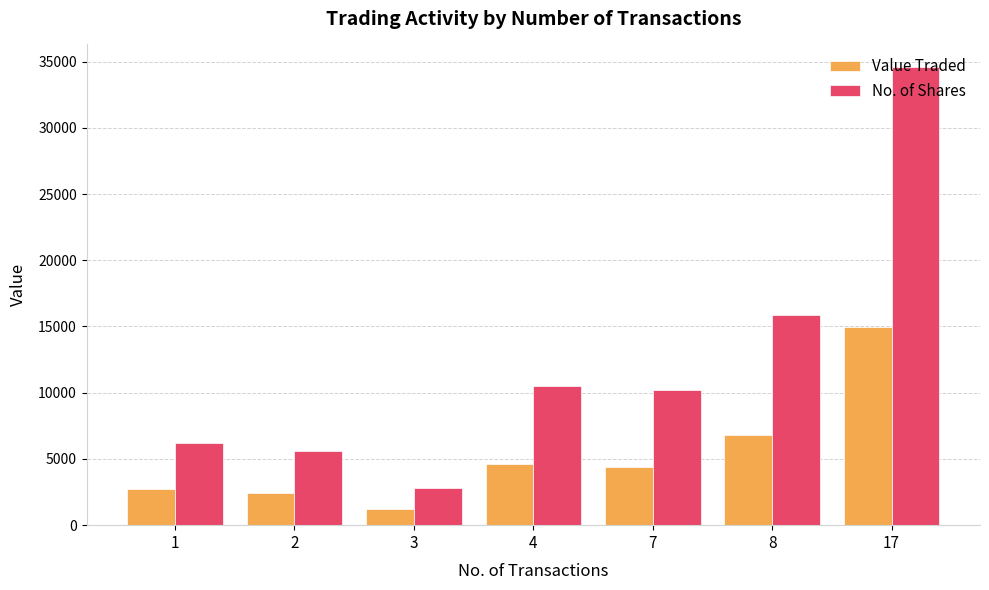

Rank the series by their average value, from highest to lowest.

No. of Shares, Value Traded